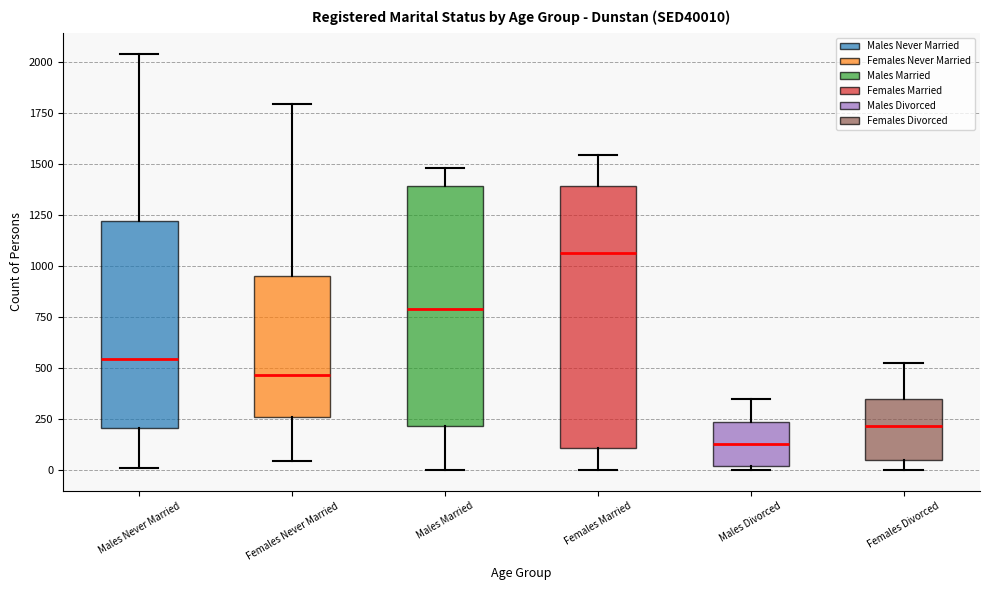

Which box is the tallest, from its lower edge to its upper edge?

Females Married